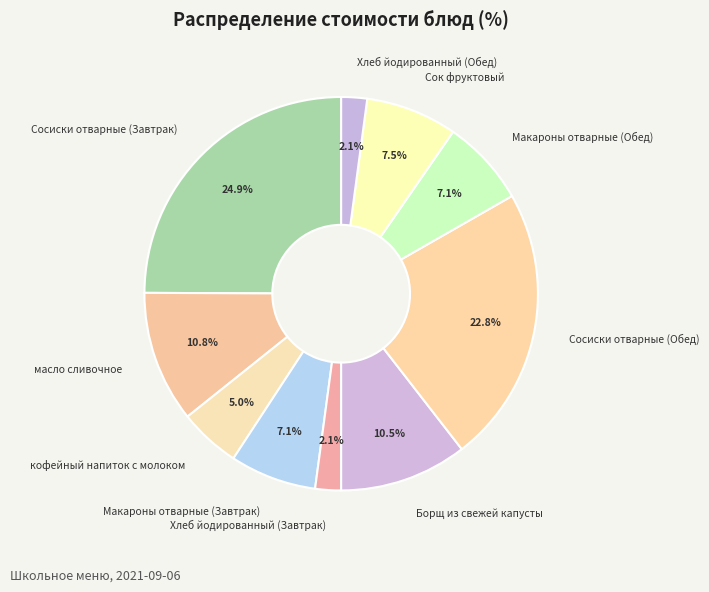

To the nearest percent, what percentage of the pie is Хлеб йодированный (Завтрак)?

2%